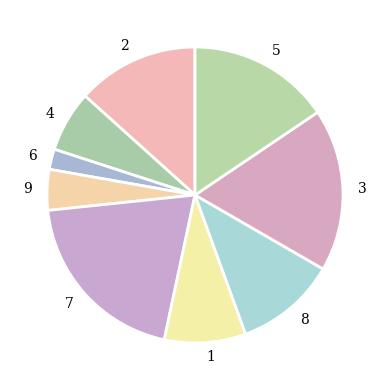

True or false: 3 accounts for 18% of the total.

True